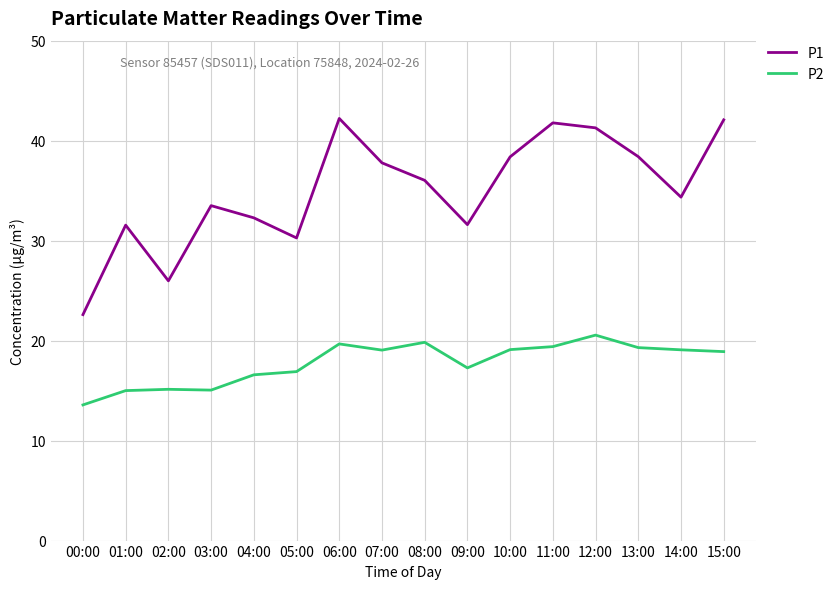

What is the difference between the maximum and minimum values in the P1 series?

19.6